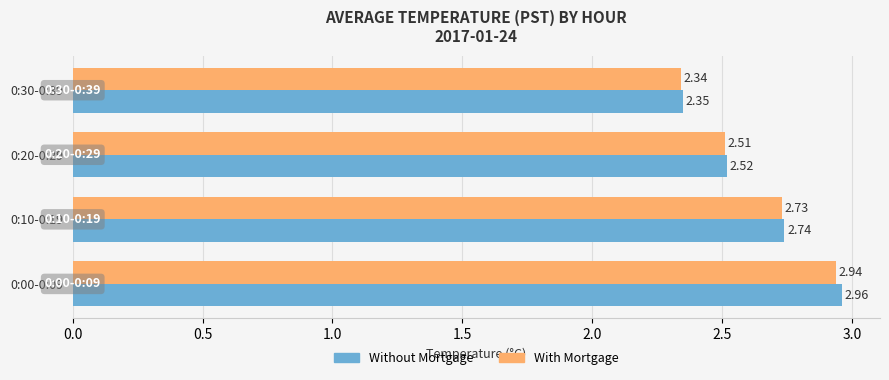

Between 0:00-0:09 and 0:30-0:39, which series saw the biggest shift?

Without Mortgage